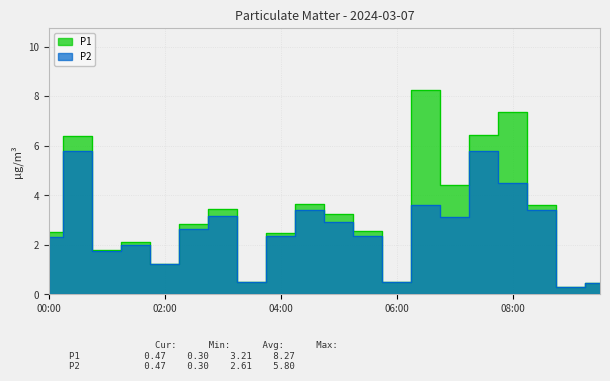

Rank the series by their average value, from lowest to highest.

P2, P1